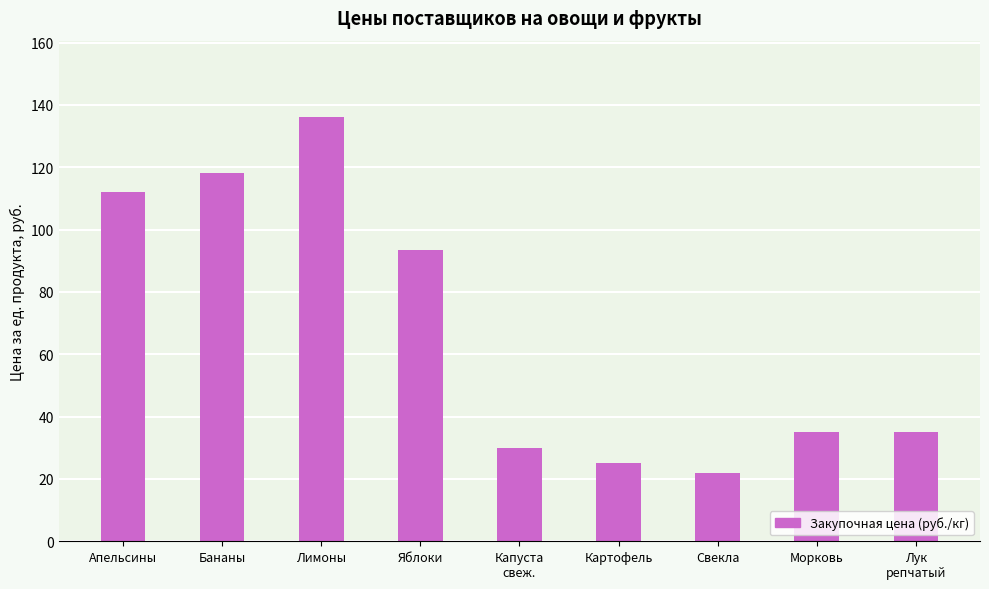

Where is the data nearest to the value 79?

Яблоки